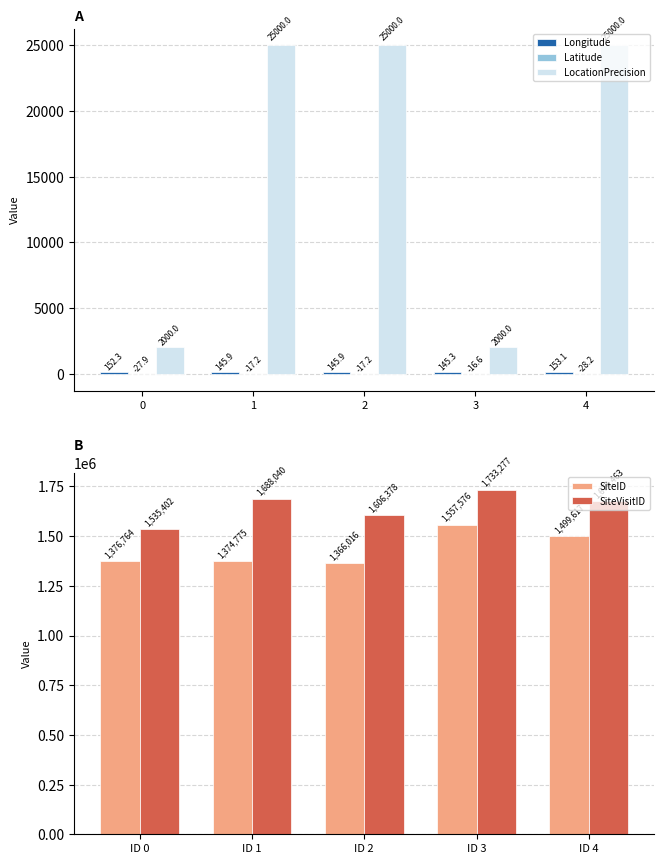

Reading right to left, transcribe all the data shown in this chart.

Longitude: 153.1	145.3	145.9	145.9	152.3
Latitude: -28.2	-16.6	-17.2	-17.2	-27.9
LocationPrecision: 25000.0	2000.0	25000.0	25000.0	2000.0
SiteID: 1499617.0	1557576.0	1366016.0	1374775.0	1376764.0
SiteVisitID: 1674463.0	1733277.0	1606378.0	1688040.0	1535402.0